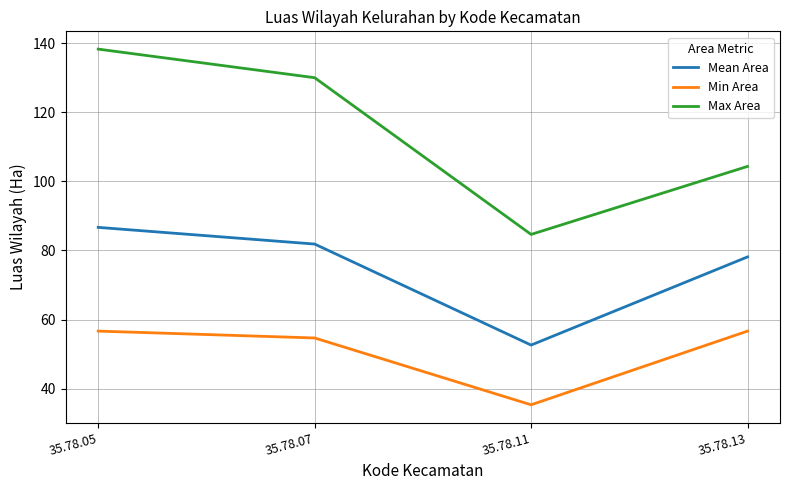

What is the difference between the Min Area values at 35.78.13 and 35.78.11?

21.3